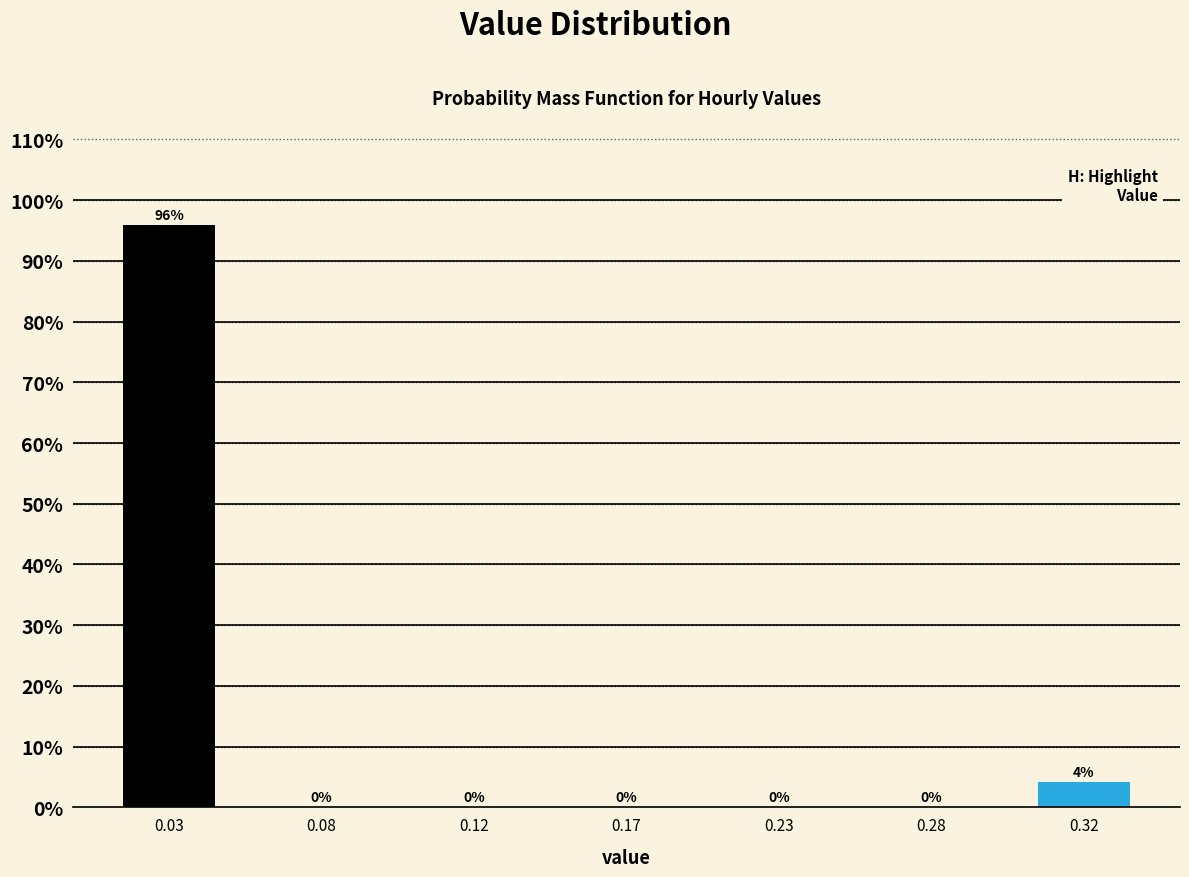

Between 0.32 and 0.23, which is larger?

0.32